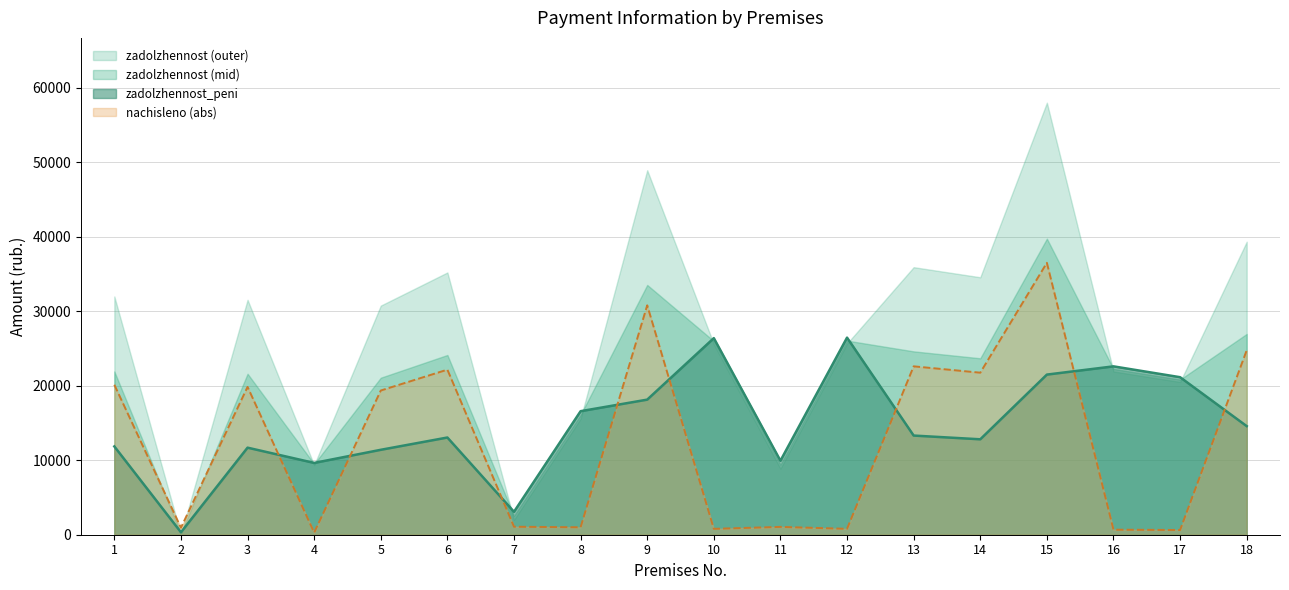

How many interior local peaks does the nachisleno series have?

6